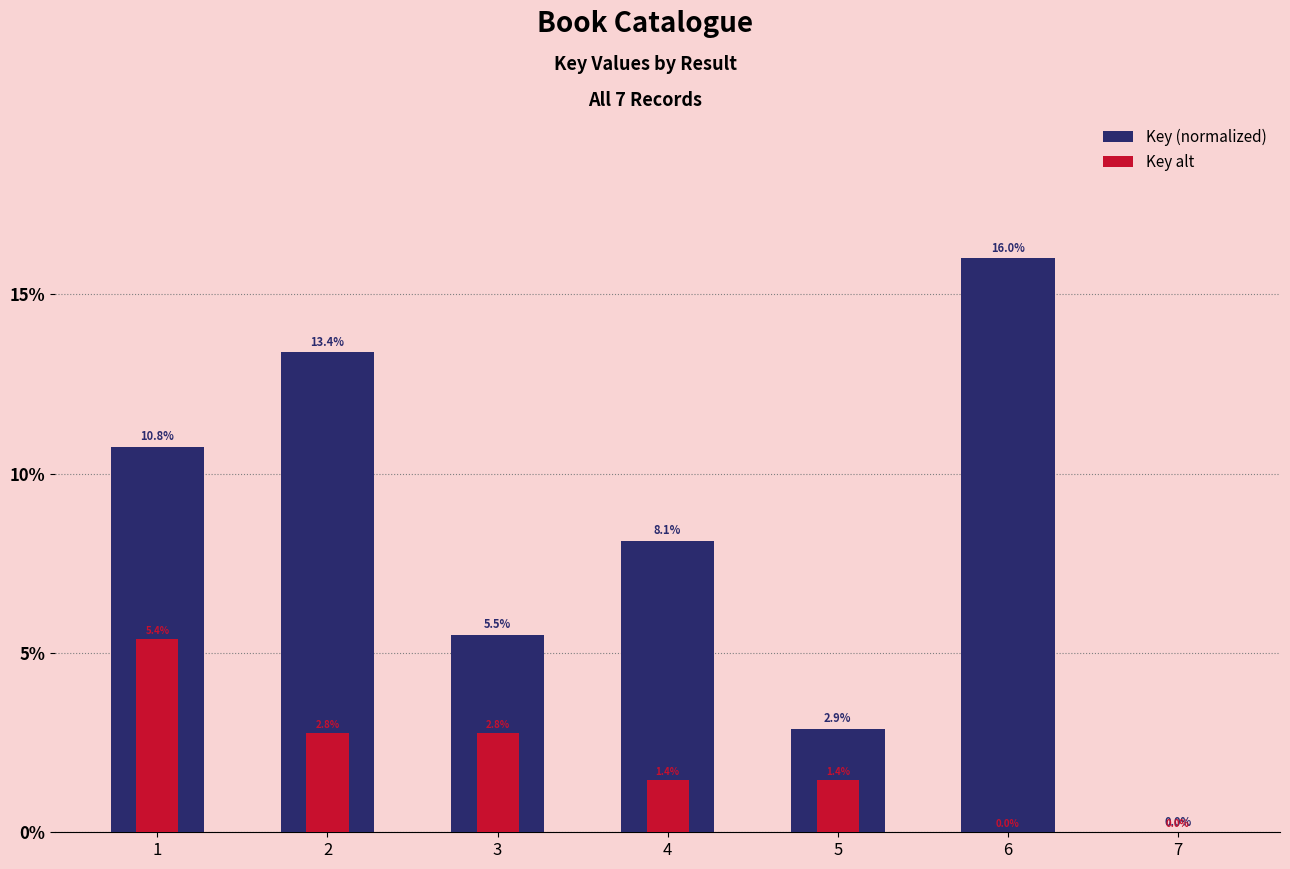

Rank the series at 3 from highest to lowest value.

Key (normalized), Key alt